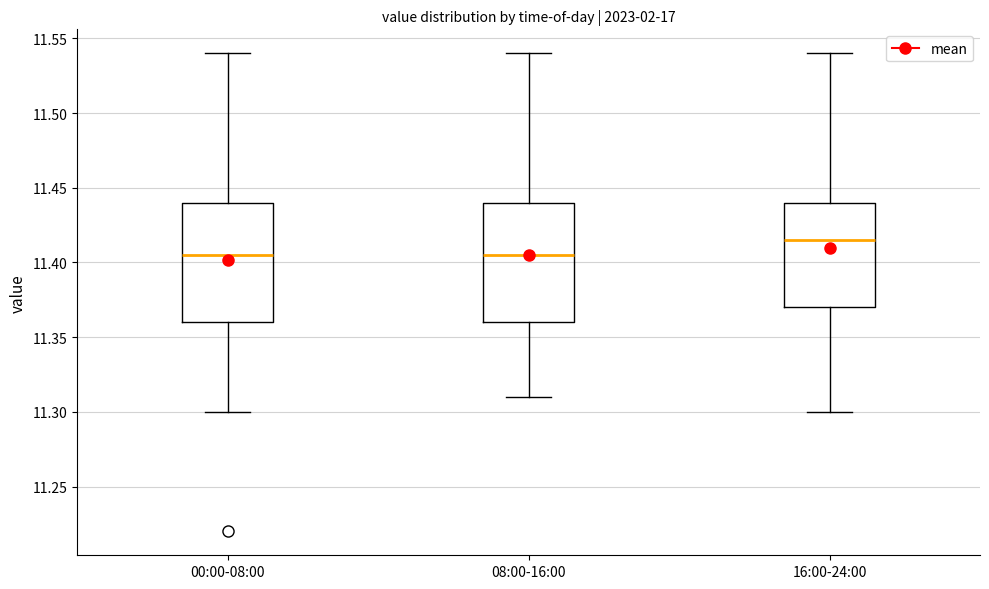

Which box has the highest median line?

16:00-24:00